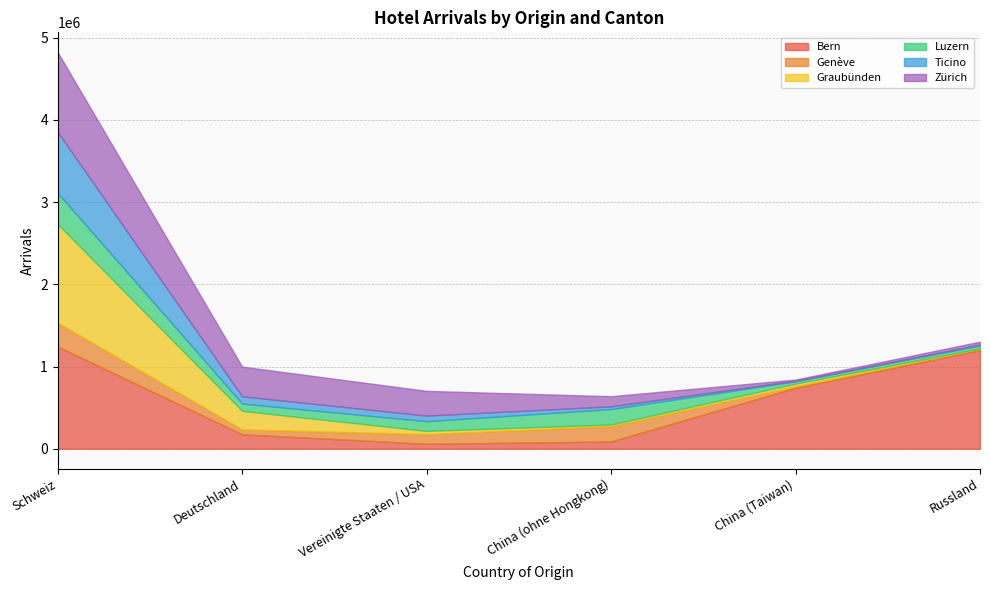

Is it true that Genève equals 76441 at Vereinigte Staaten / USA?

False